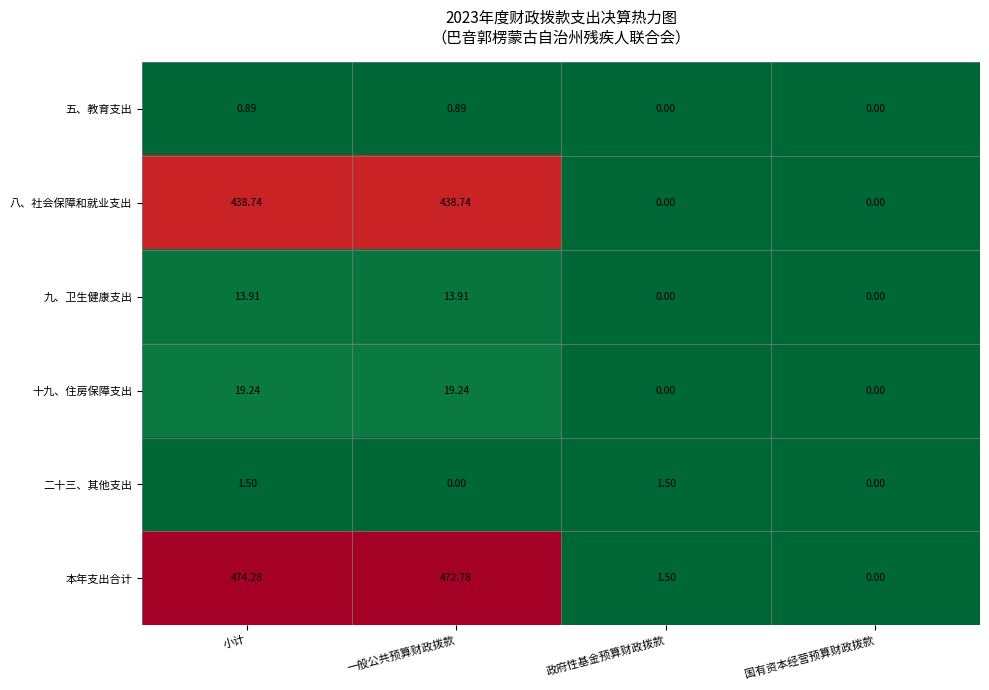

Which series has the widest spread of values?

本年支出合计